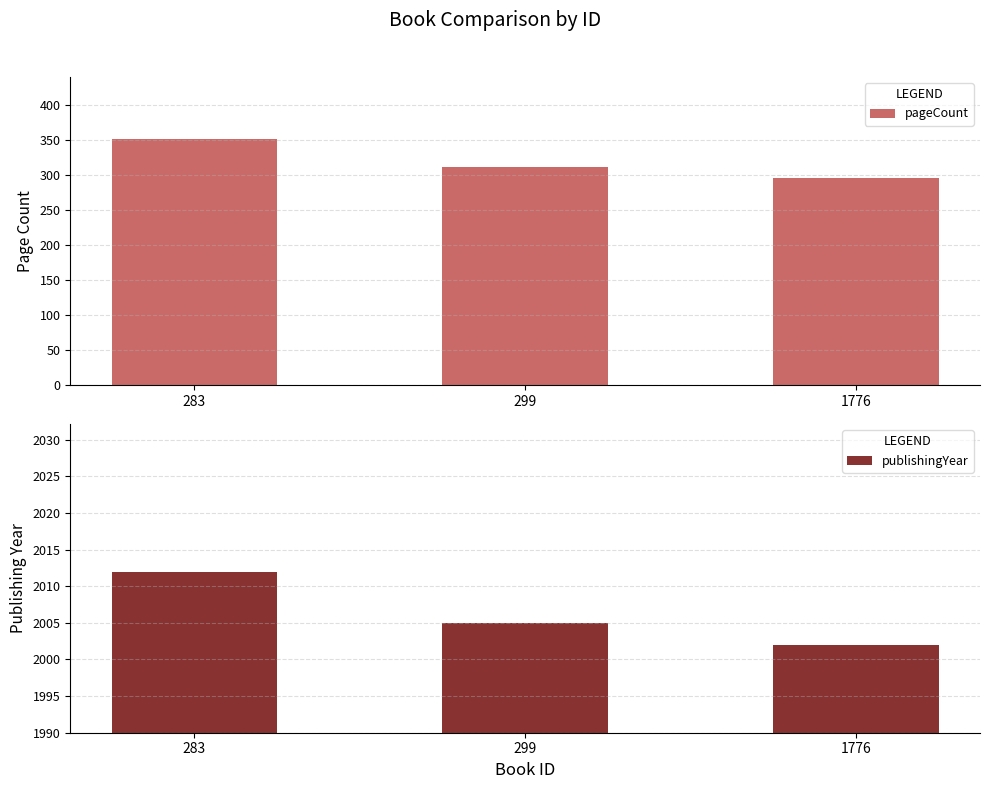

Rank the categories by pageCount value from highest to lowest.

283, 299, 1776